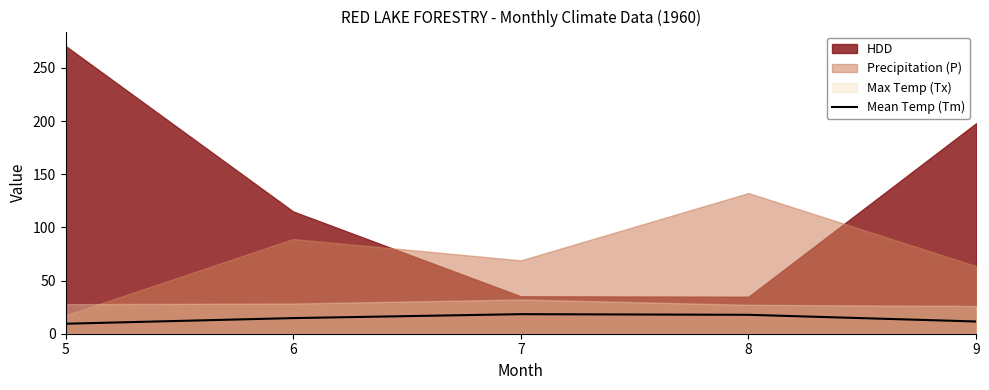

What is the highest value of the Mean Temp (Tm) series?

18.4